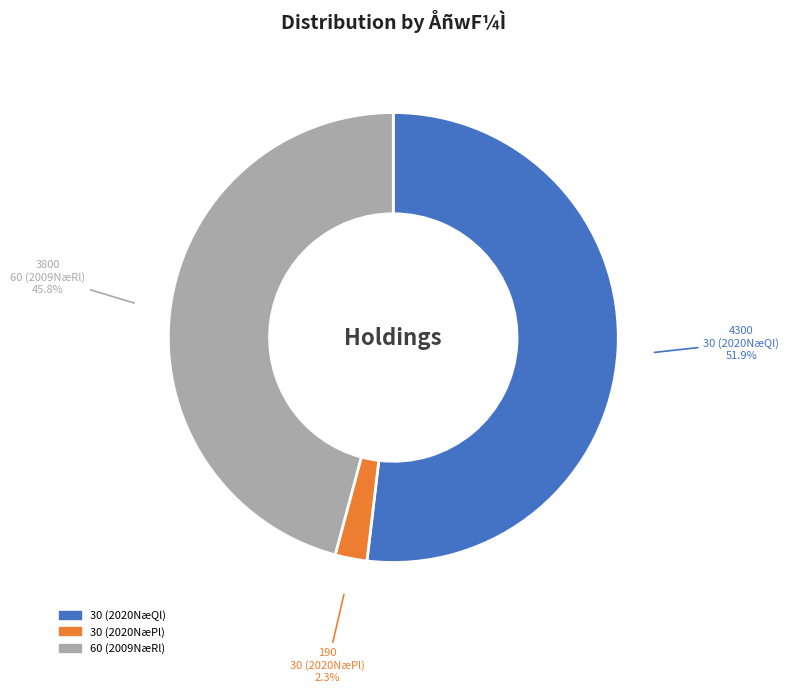

Rank the categories by value from lowest to highest.

30 (2020NæPl), 60 (2009NæRl), 30 (2020NæQl)